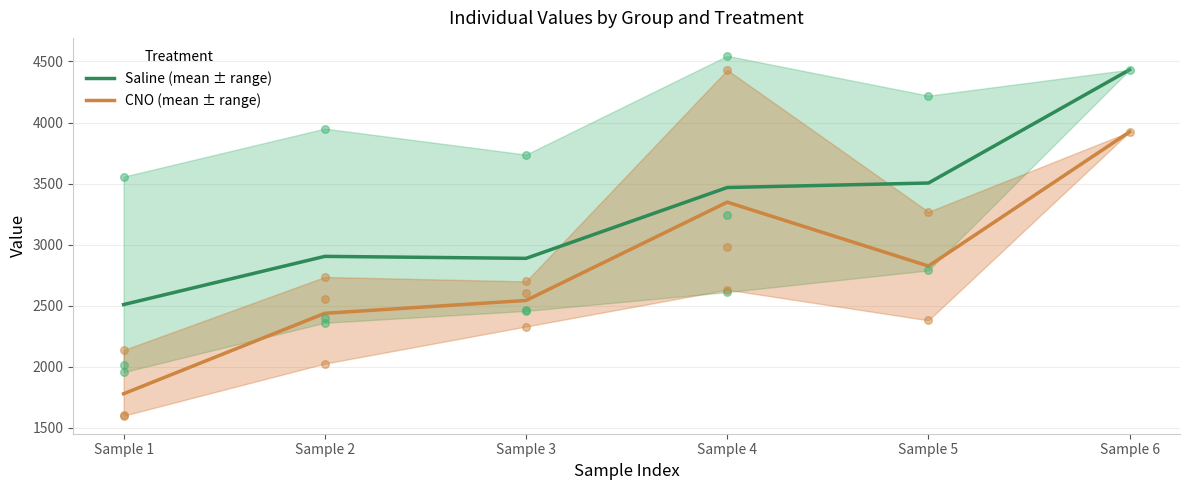

Which series reaches the maximum Y coordinate?

Saline (mean ± range)